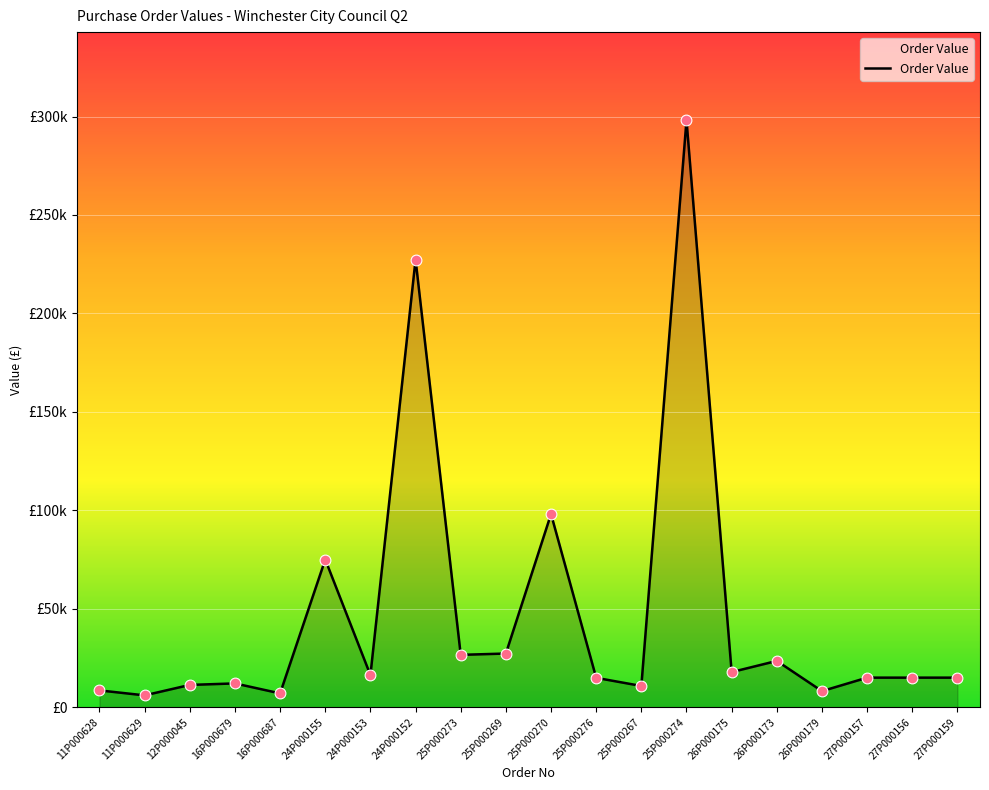

Between 27P000157 and 25P000267, which is larger?

27P000157